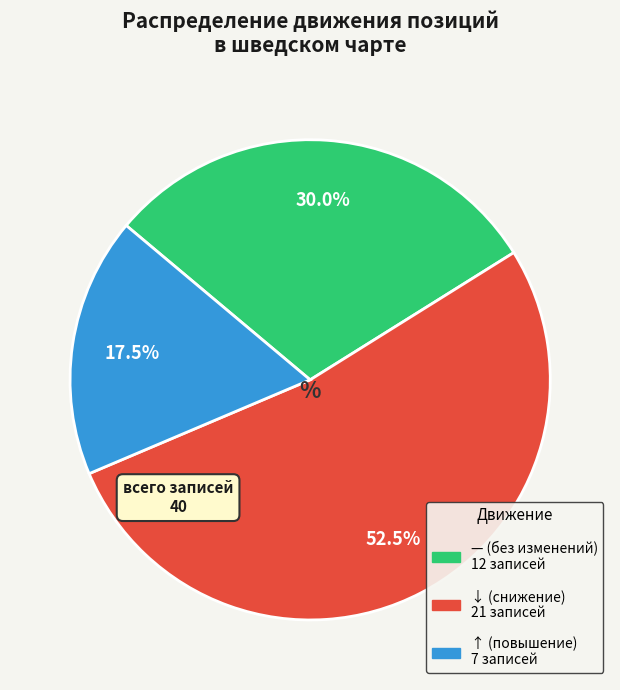

Is there any slice that represents more than half of the pie?

Yes